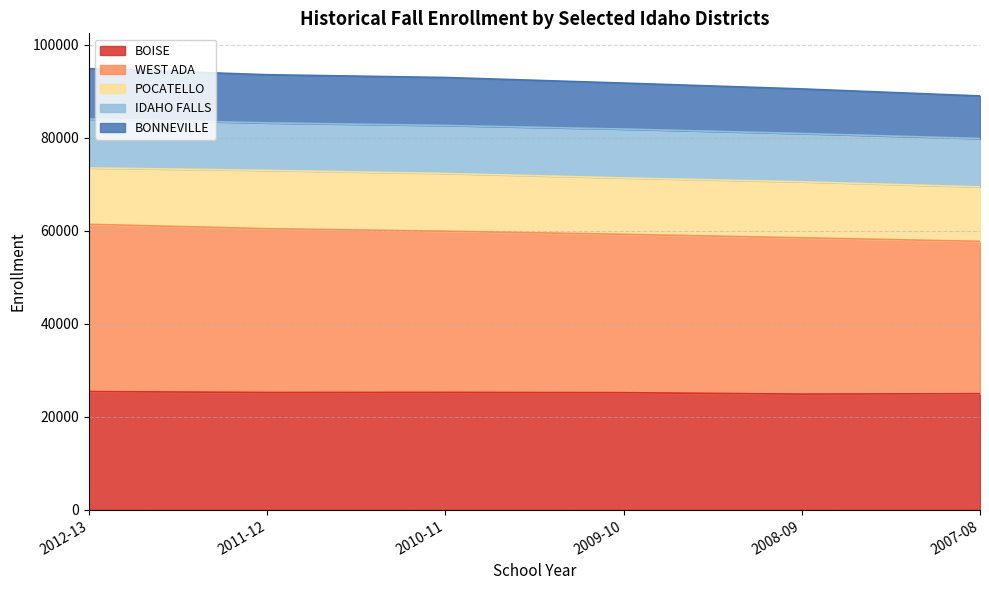

What is the maximum value for BOISE?

25440